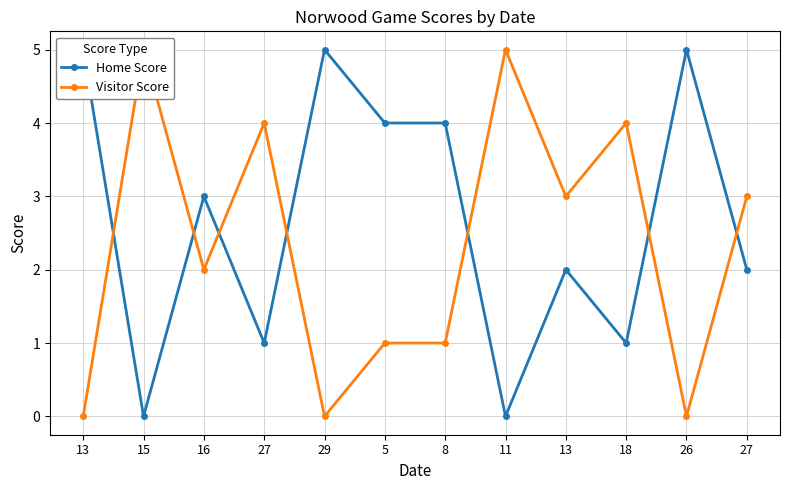

What is the average value of the Home Score series?

3